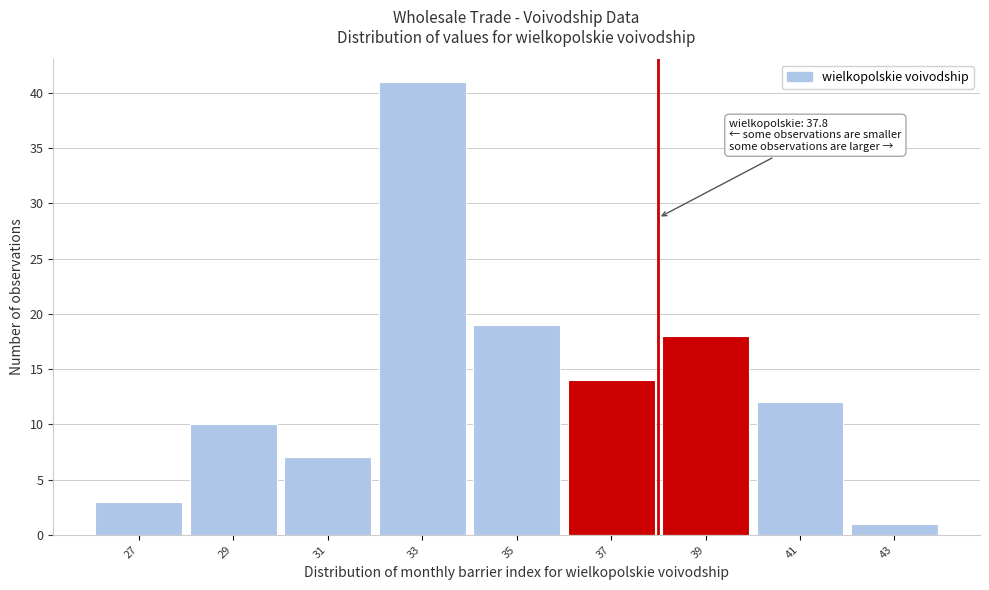

Reading left to right, what are all the values shown in this chart?

27=3	29=10	31=7	33=41	35=19	37=14	39=18	41=12	43=1